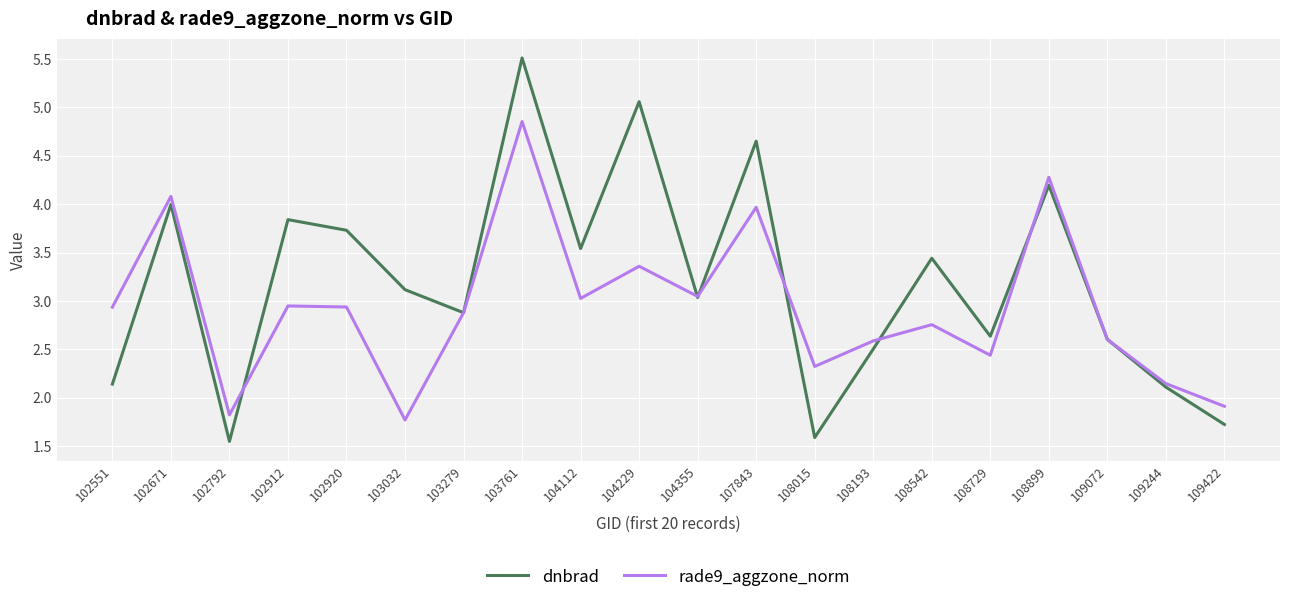

Is it true that rade9_aggzone_norm equals 2.9 at 102920?

True